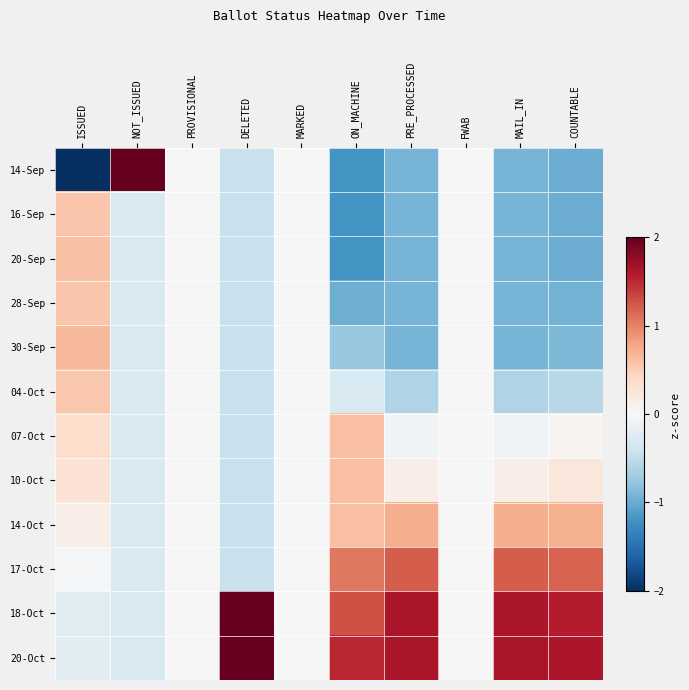

At which category does the chart reach its minimum across all series?

ISSUED